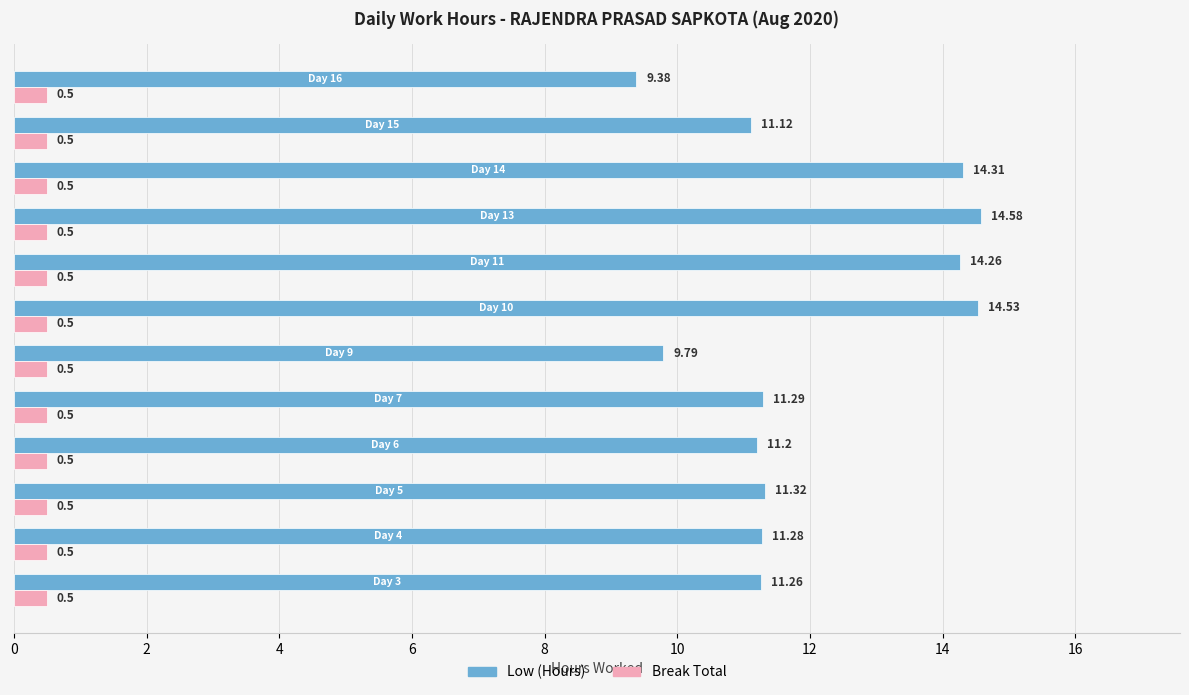

How many values in the Low (Hours) series exceed 11?

10